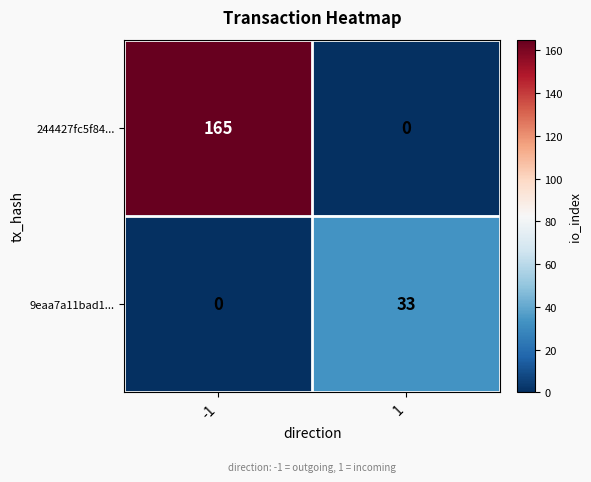

How many values in the 244427fc5f84... series are below 165?

1